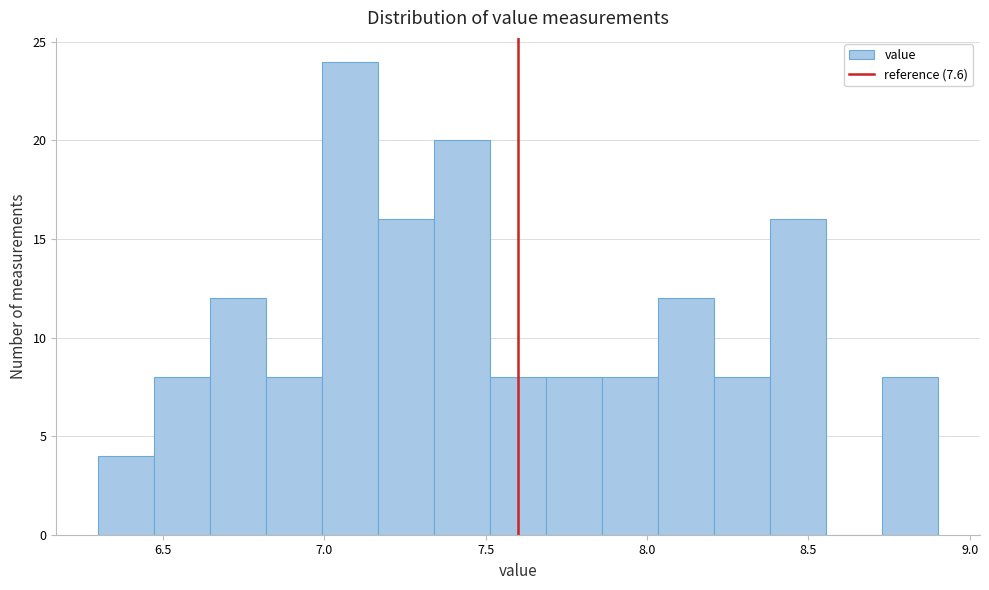

Around what value on the x-axis is the tallest bar? Give the approximate position of its centre, as read against the axis.

7.10